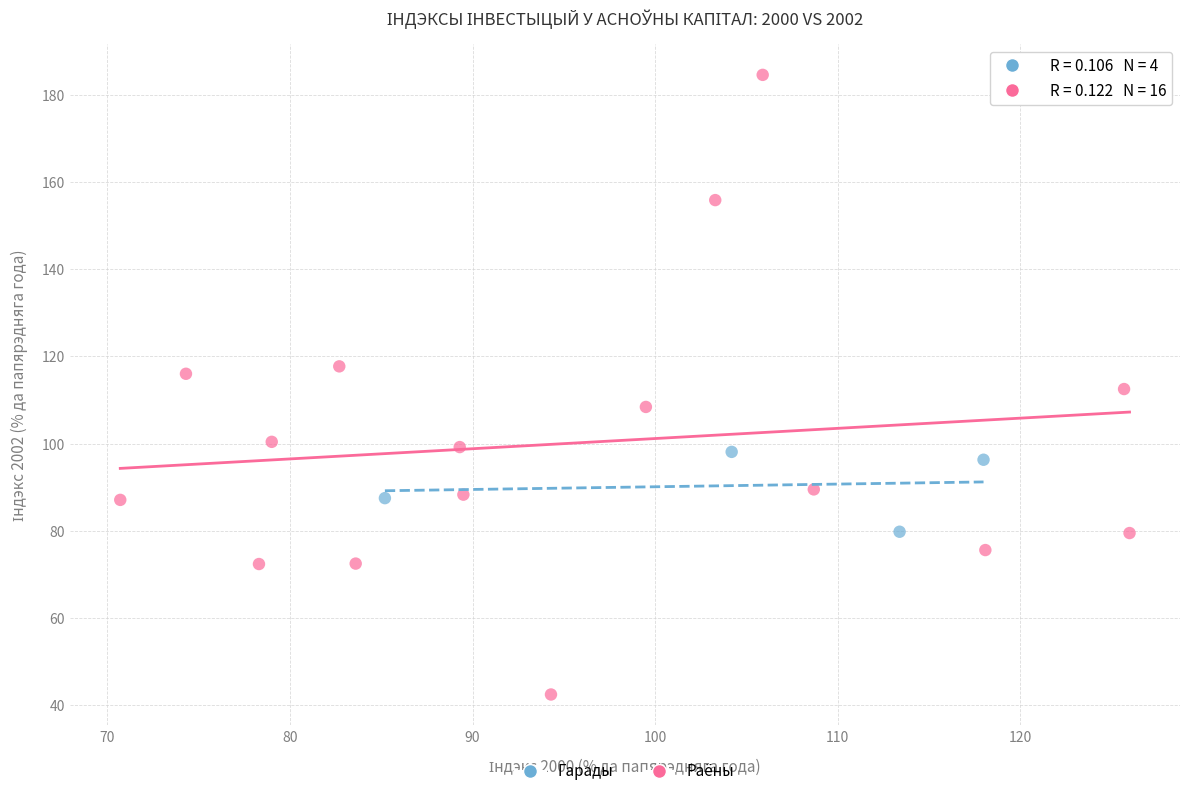

Which series reaches the minimum Y coordinate?

Раёны